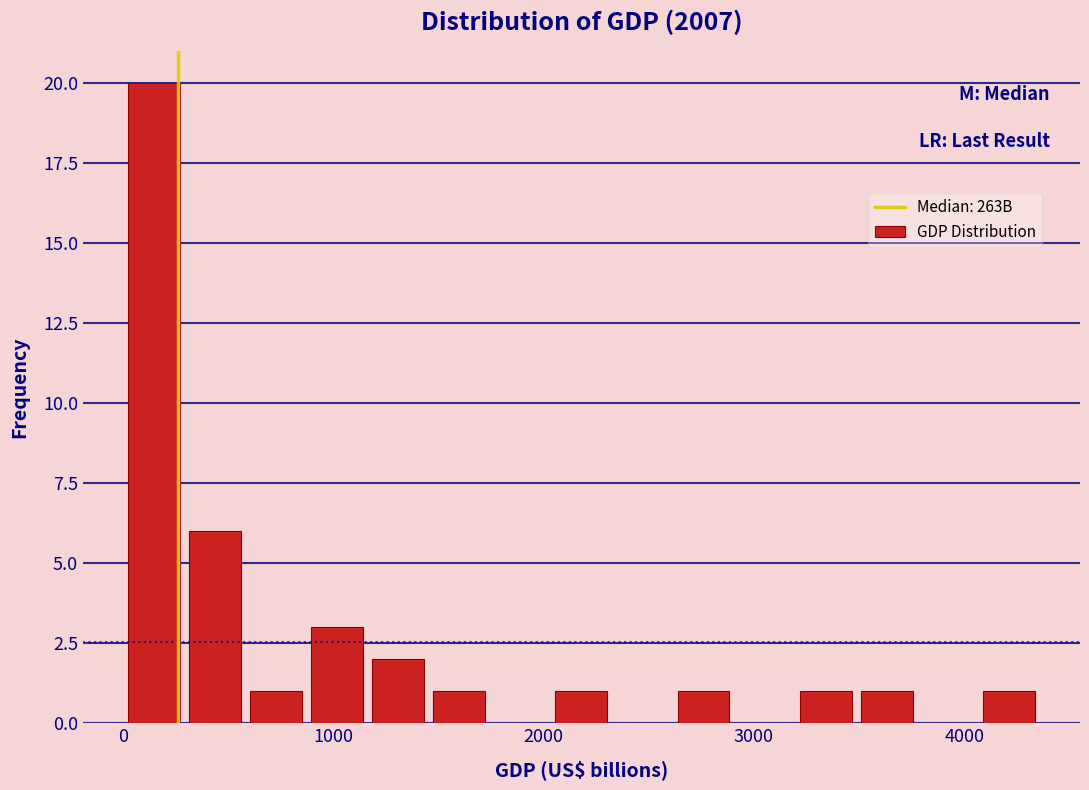

Around what value on the x-axis is the tallest bar? Give the approximate position of its centre, as read against the axis.

100